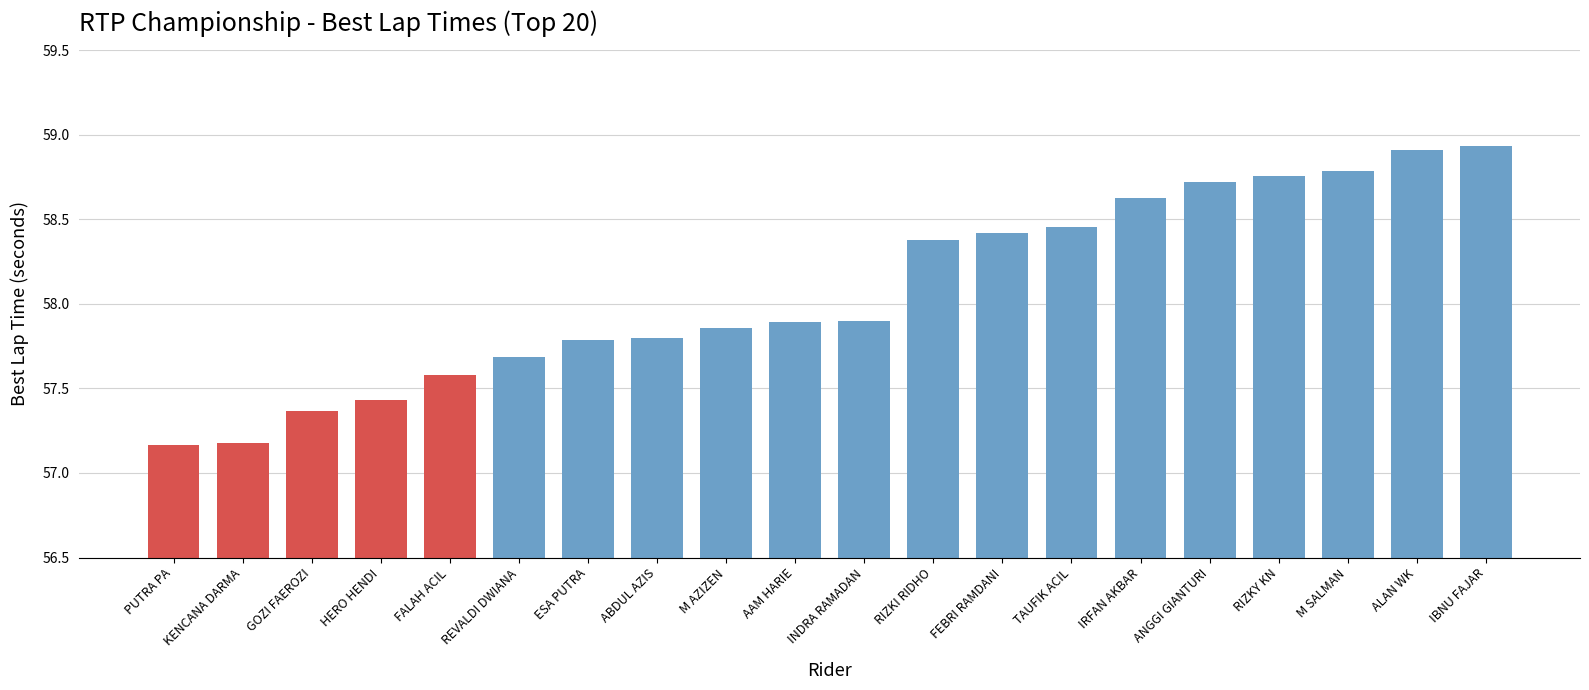

What is the change in value from M AZIZEN to RIZKI RIDHO?

+0.5